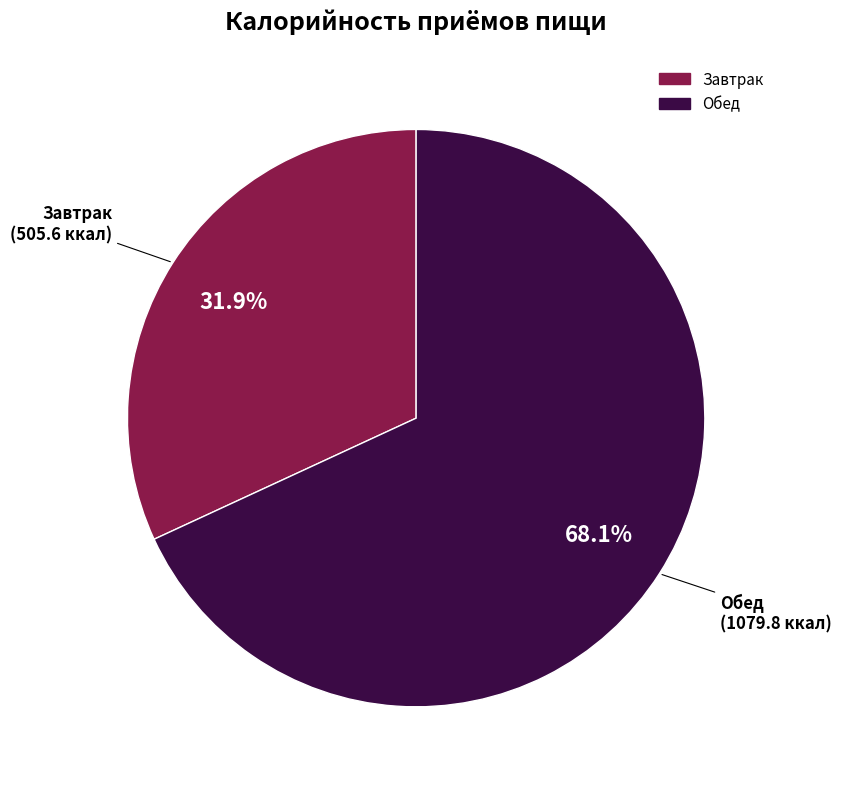

Approximately how many times larger is the value at Завтрак compared to Обед?

0.5